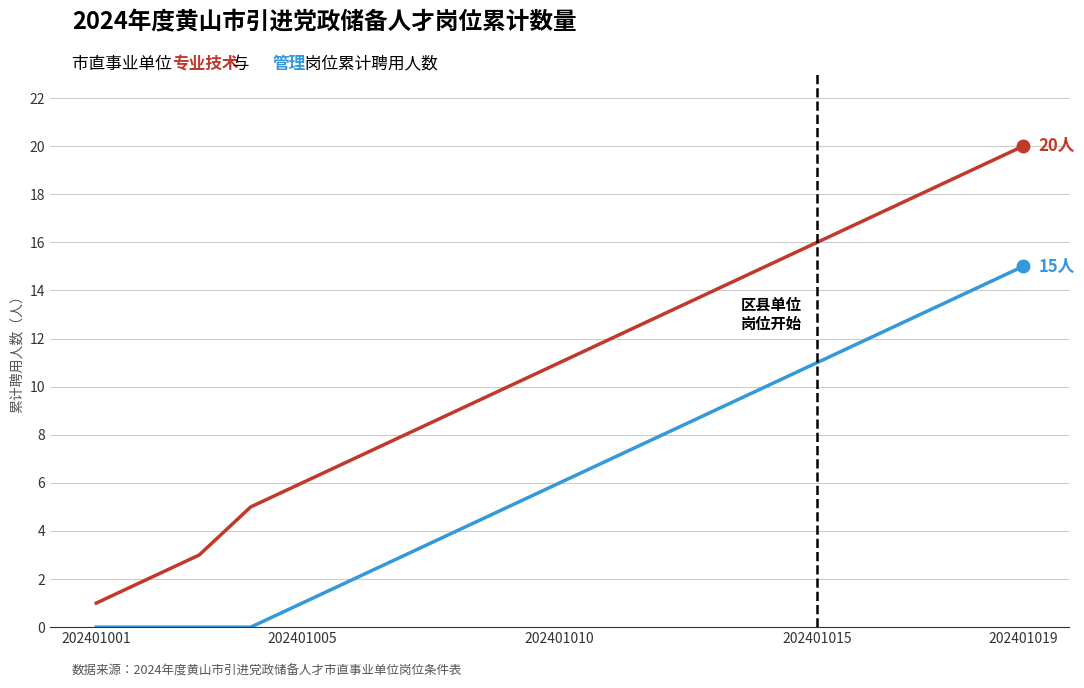

How many series are shown in this chart?

2